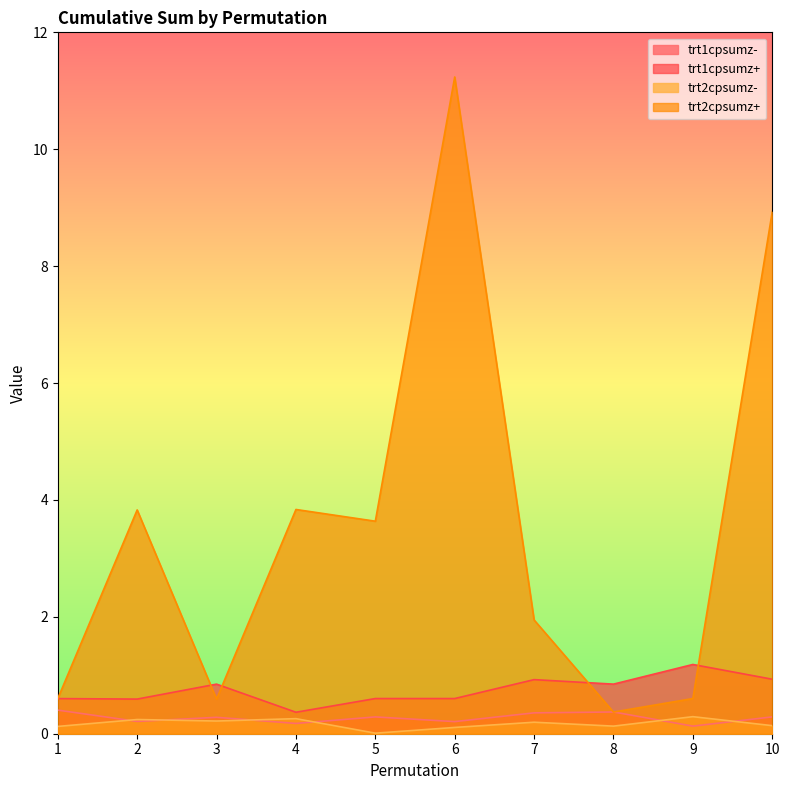

At how many categories does at least one series exceed 2?

5